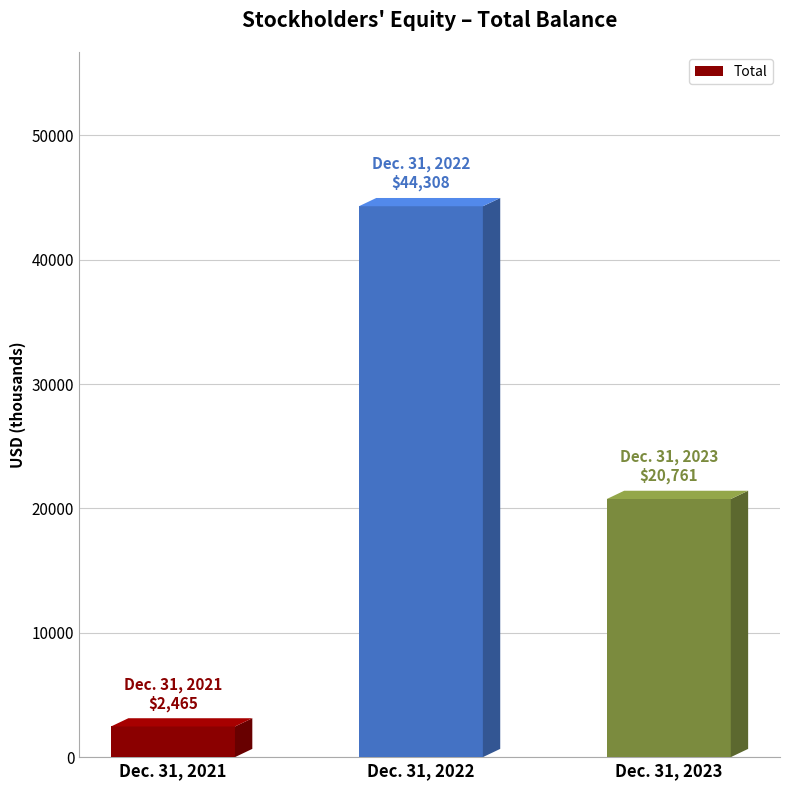

Are the bars grouped side by side (vs. stacked)?

No